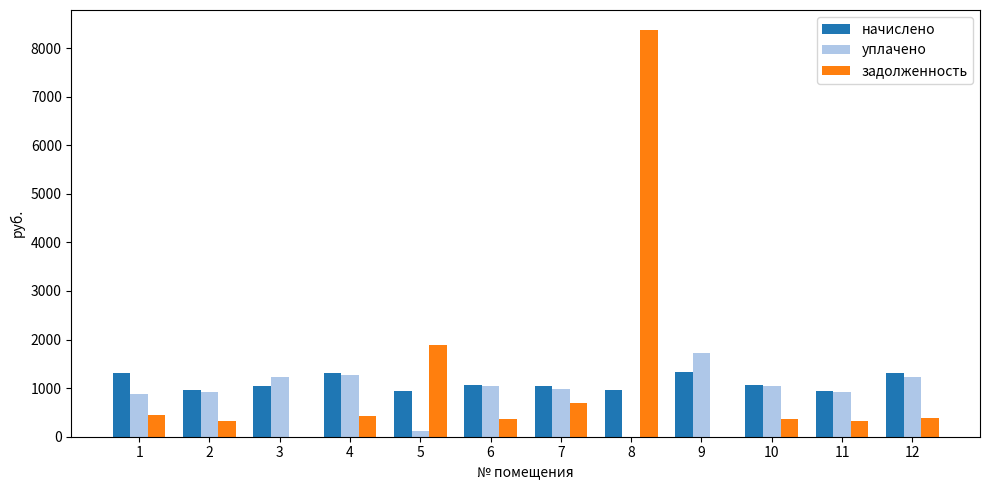

What is the maximum value shown in the chart?

8364.5